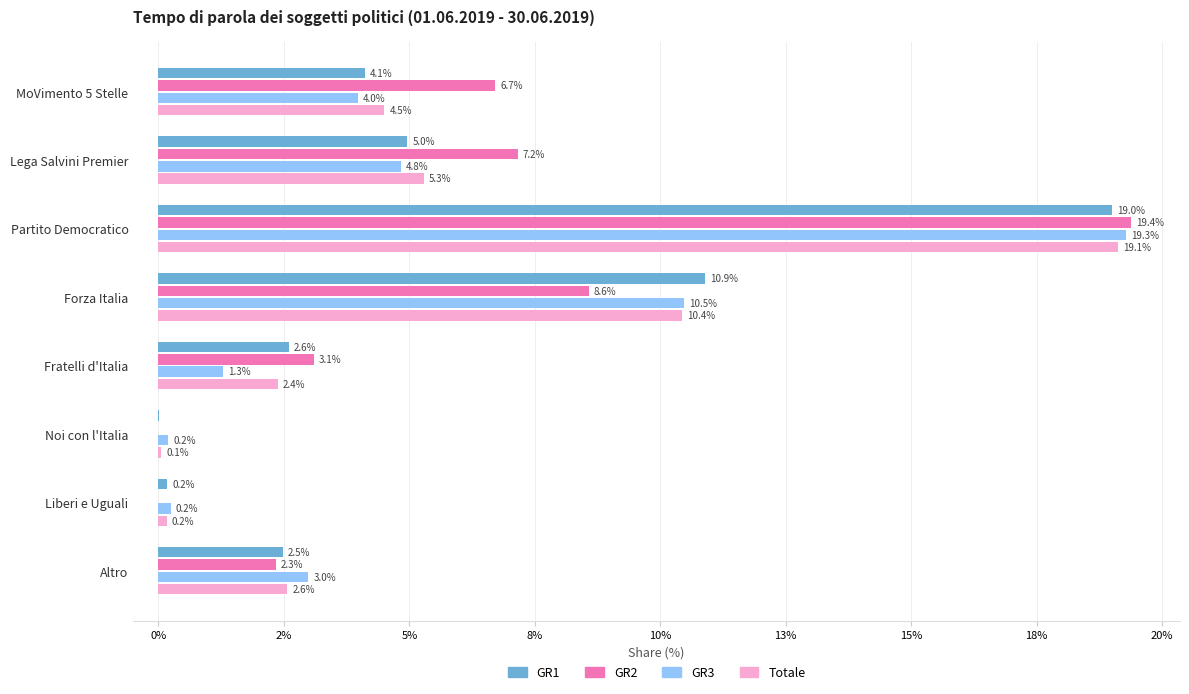

What are all the series names shown in the legend?

GR1, GR2, GR3, Totale